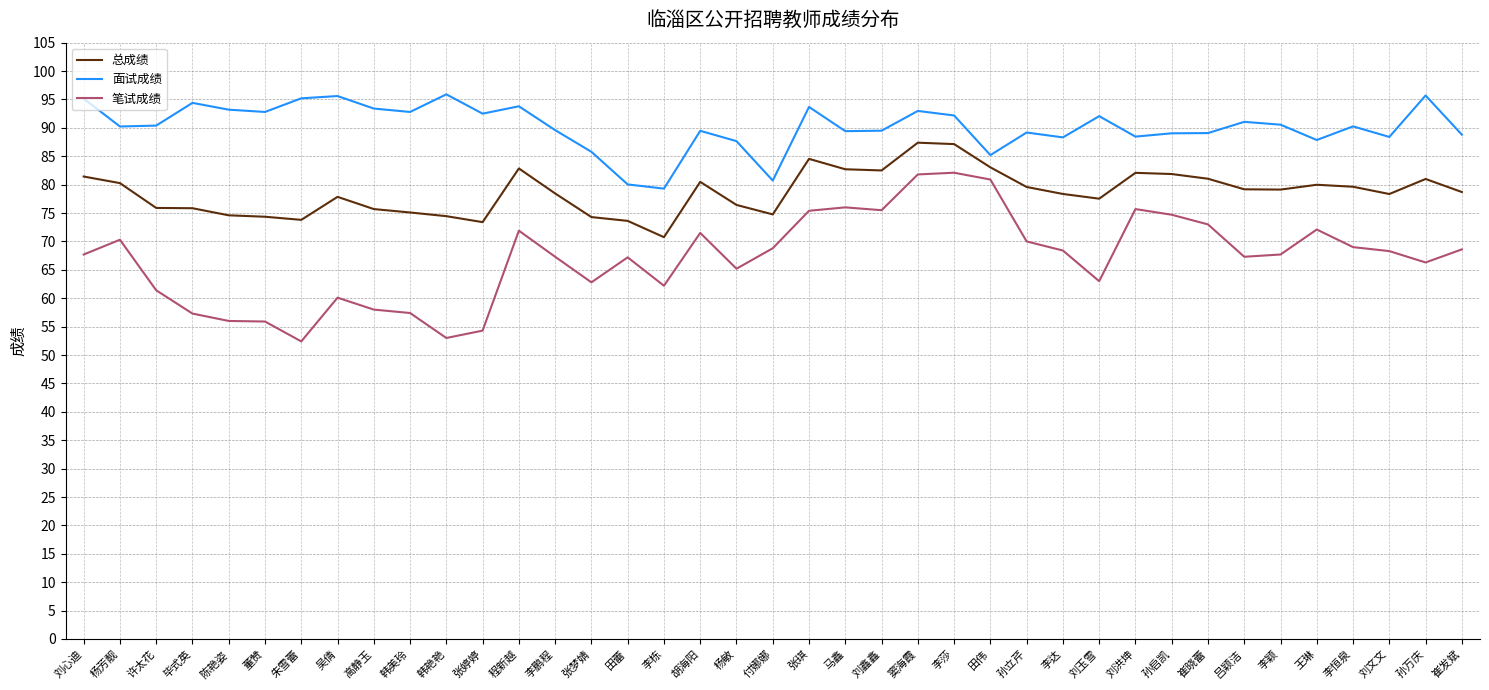

Read the 面试成绩 value at 孙立芹.

89.2